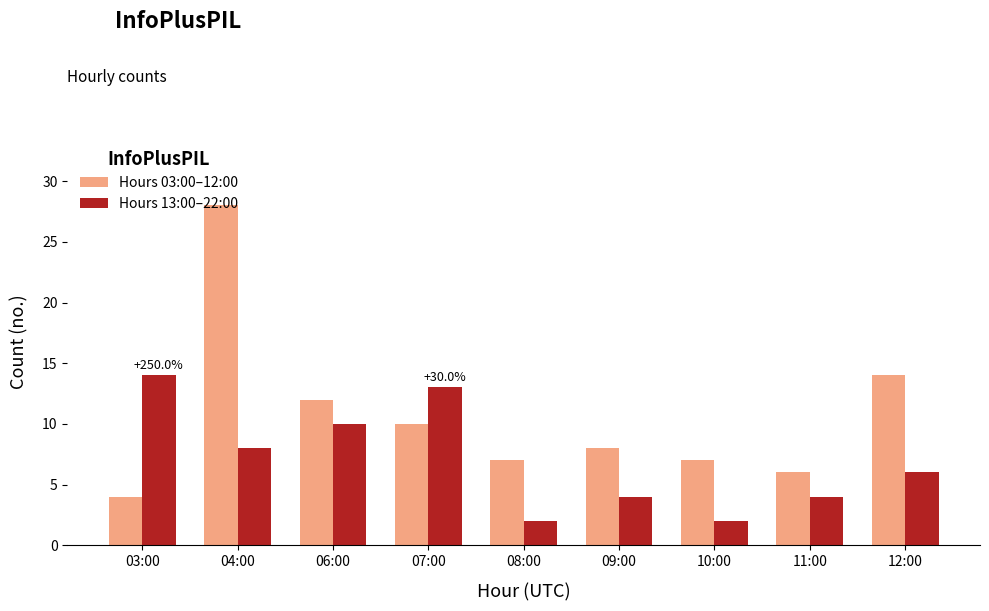

What position from the right is 11:00?

2